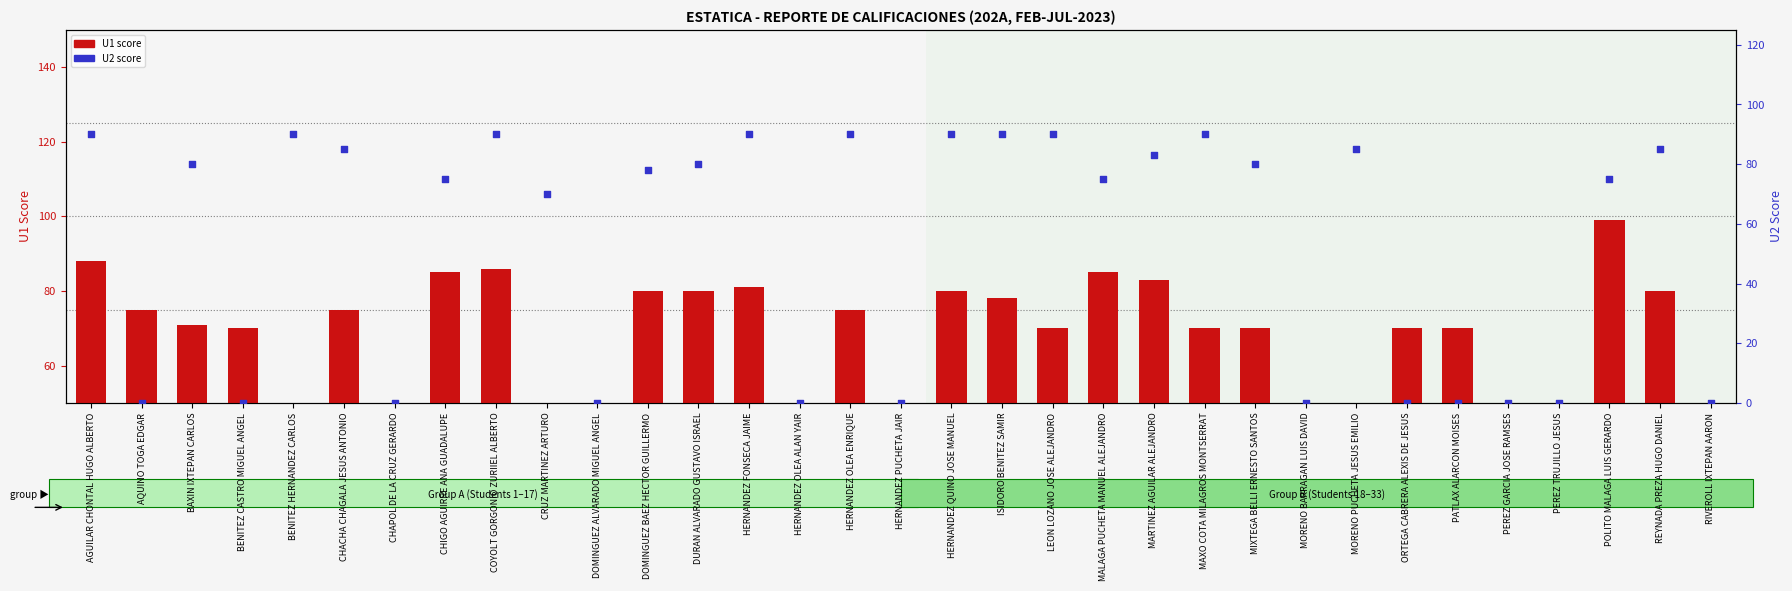

Which series contains the lowest Y value?

U1 score